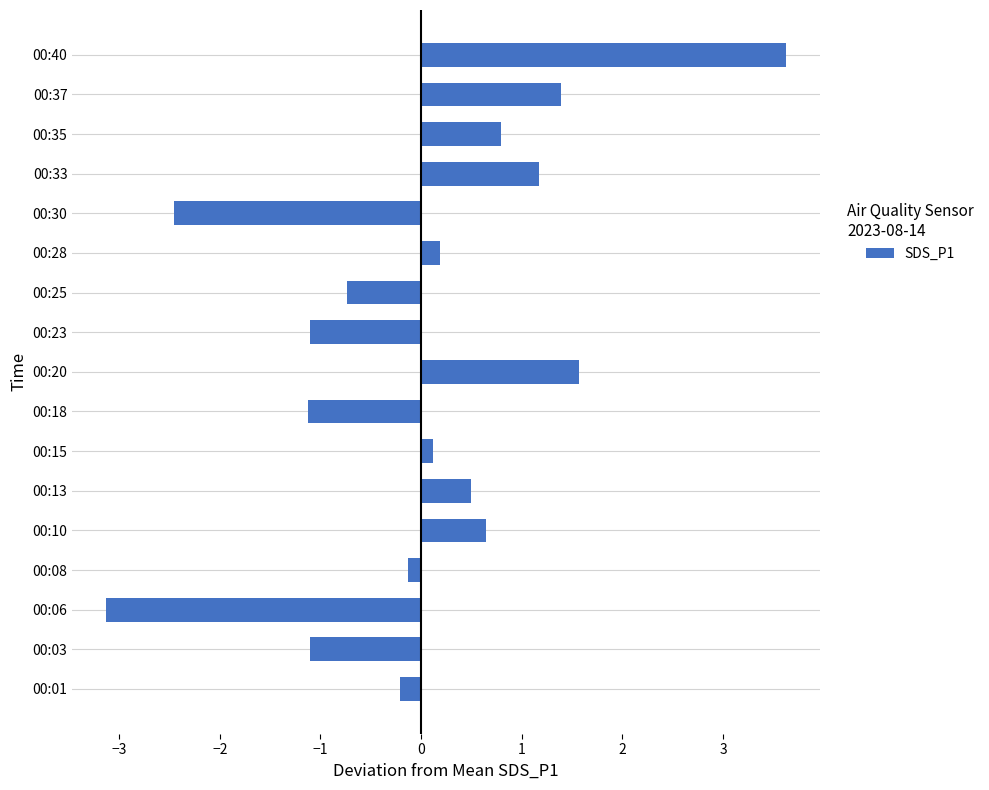

The chart shows a value of 0.5 at 00:13. True or false?

True